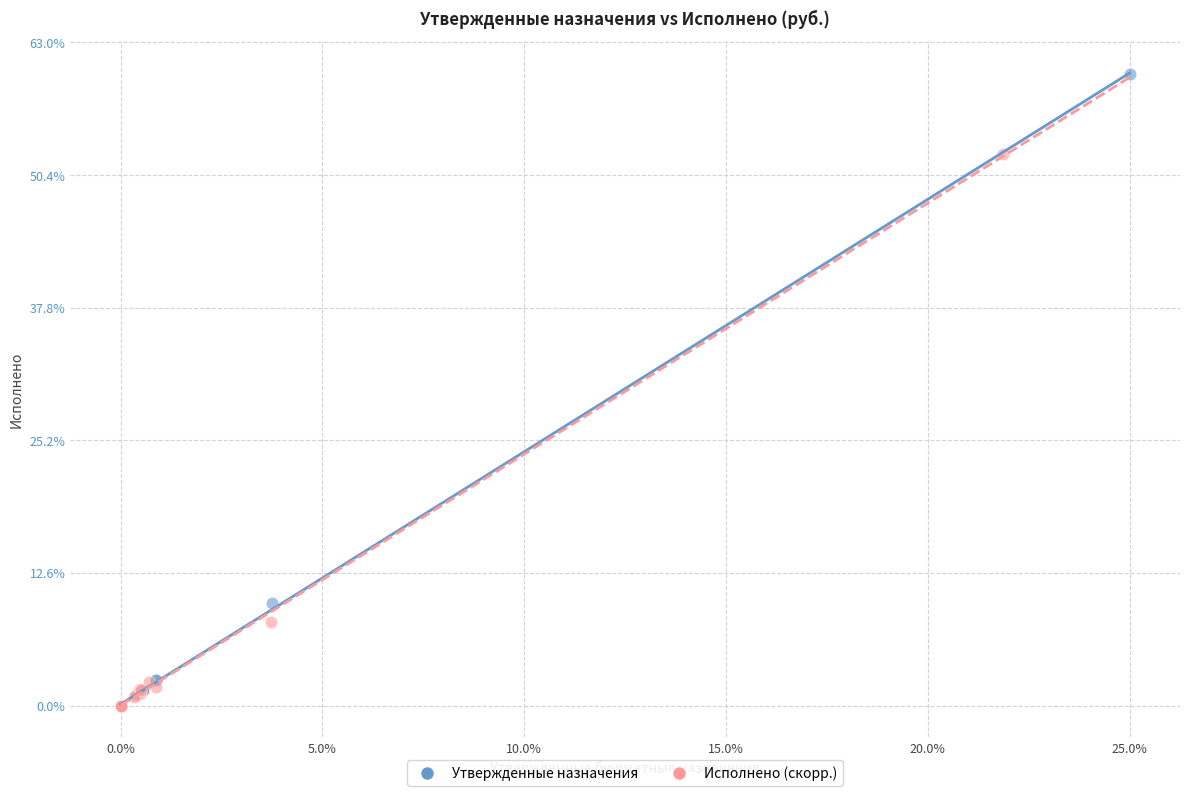

What are all the series names shown in the legend?

Утвержденные назначения, Исполнено (скорр.)